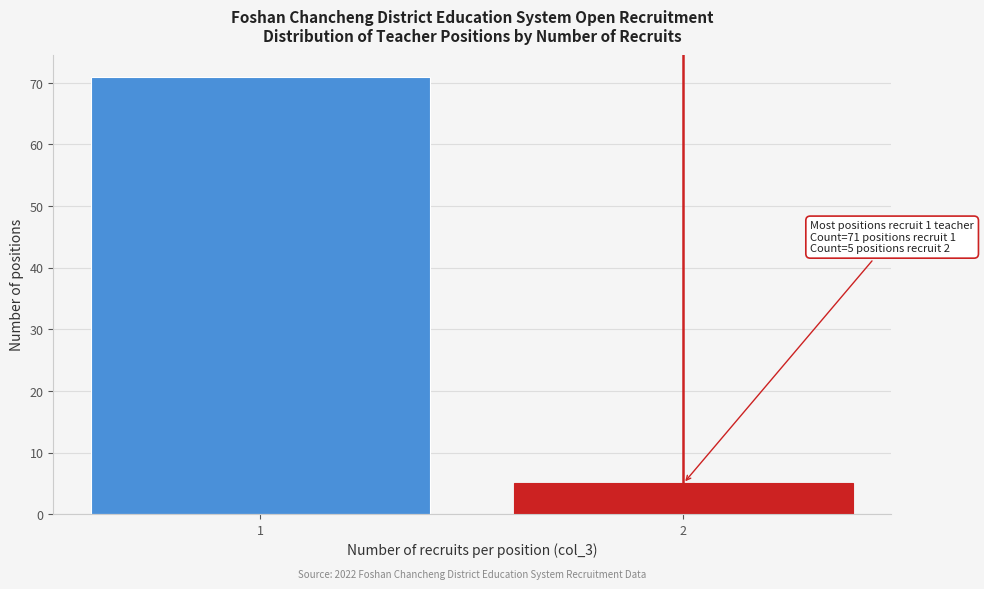

Reading right to left, transcribe all the data shown in this chart.

5	71